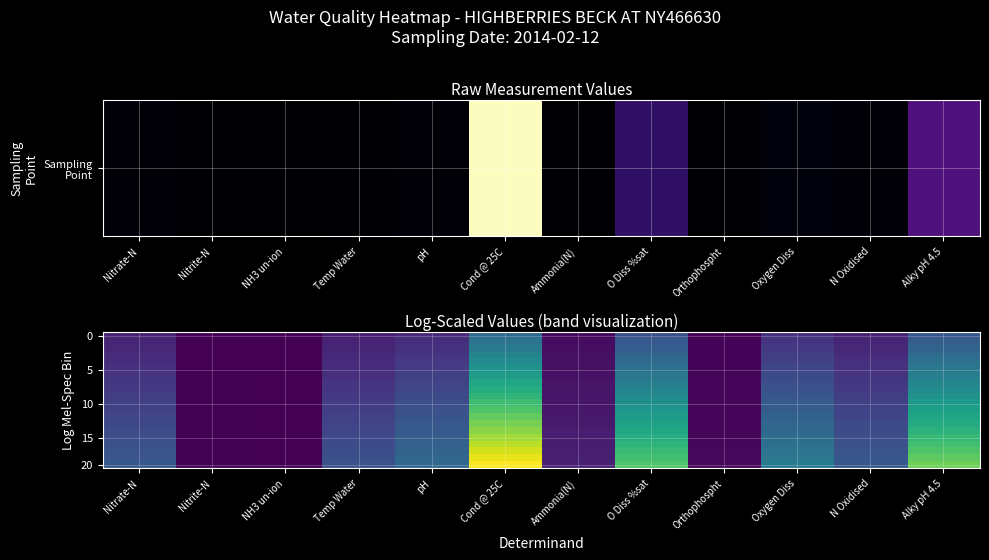

What is the maximum value shown in the chart?

9.1